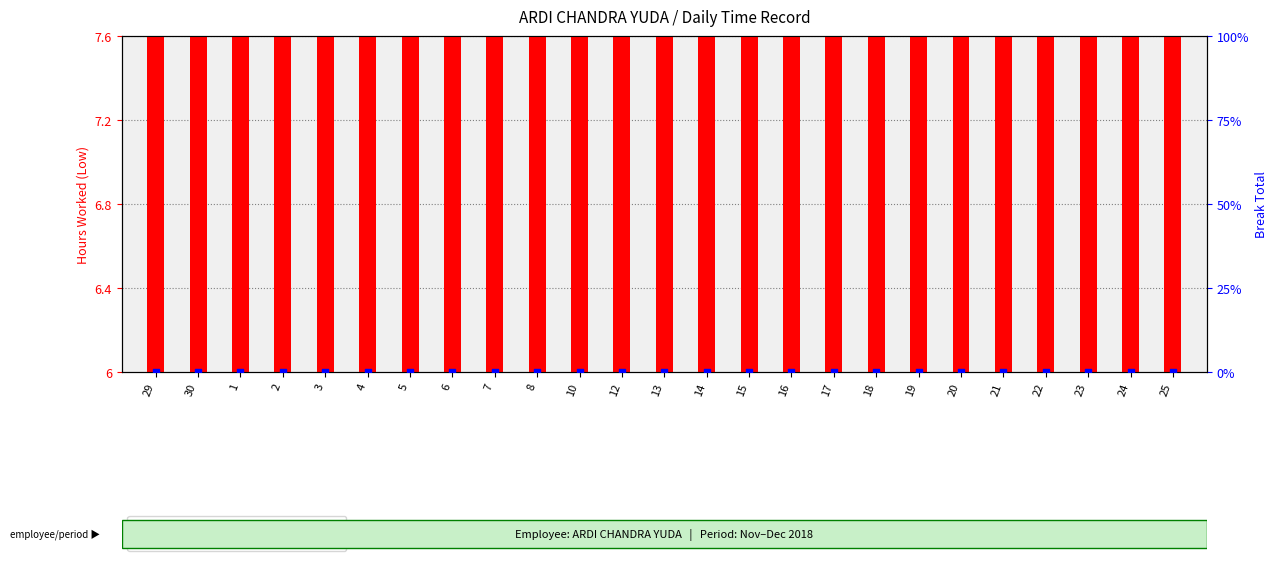

Is the value of transformed count (hours worked) at 17 greater than the value of percentile rank within the sample at 20?

Yes